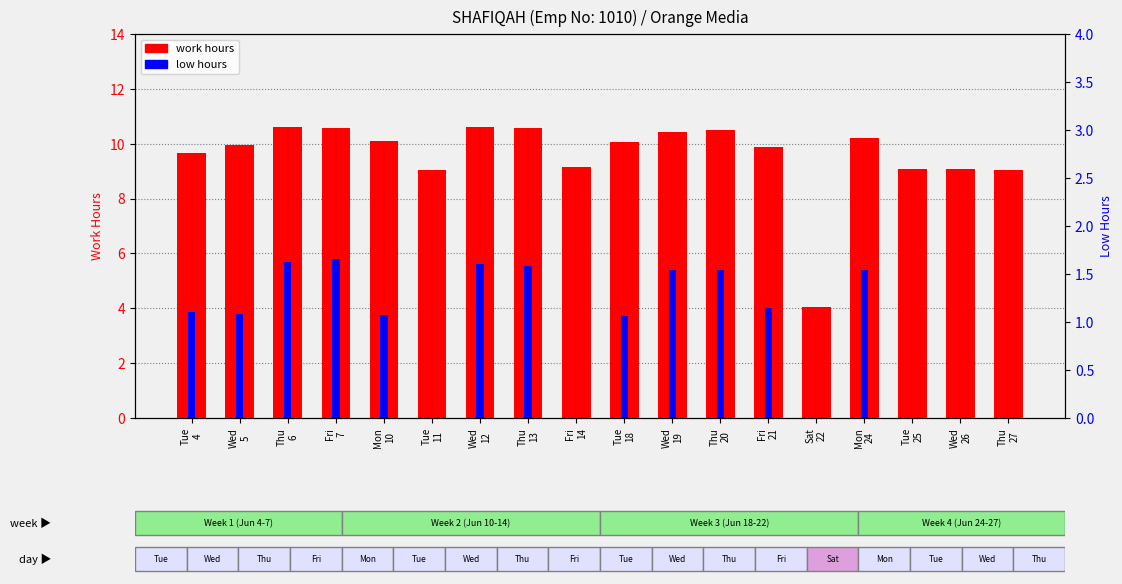

Where is work hours (OT 1.5) nearest to the value 7?

Tue
11